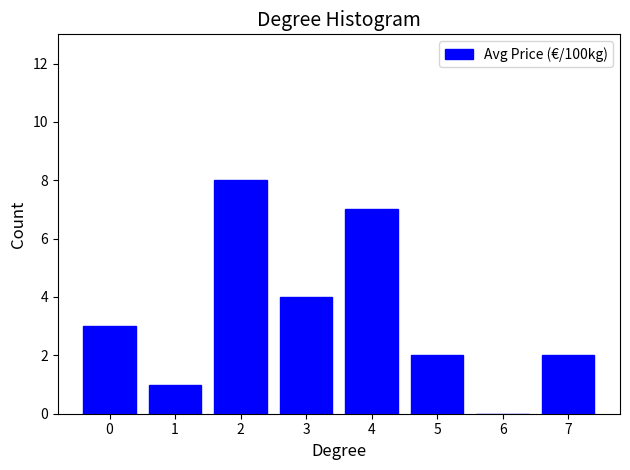

Reading left to right, list all the values displayed in this chart.

0=3	1=1	2=8	3=4	4=7	5=2	6=0	7=2